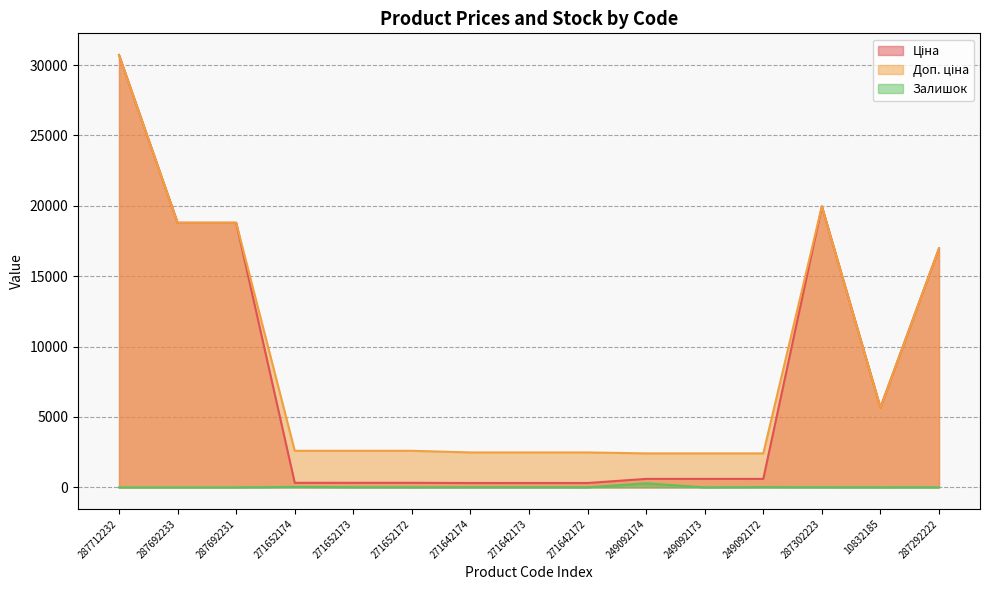

Where is the first local maximum for Залишок?

271652174